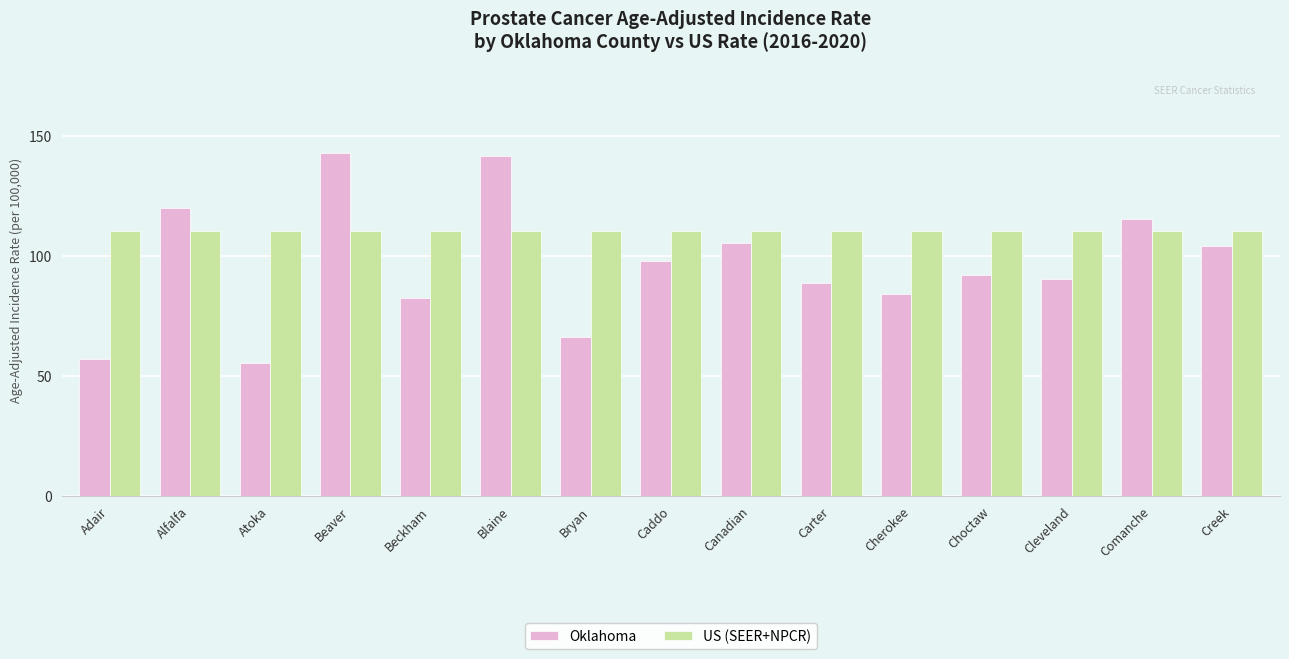

What is the average value of the Oklahoma series?

96.1